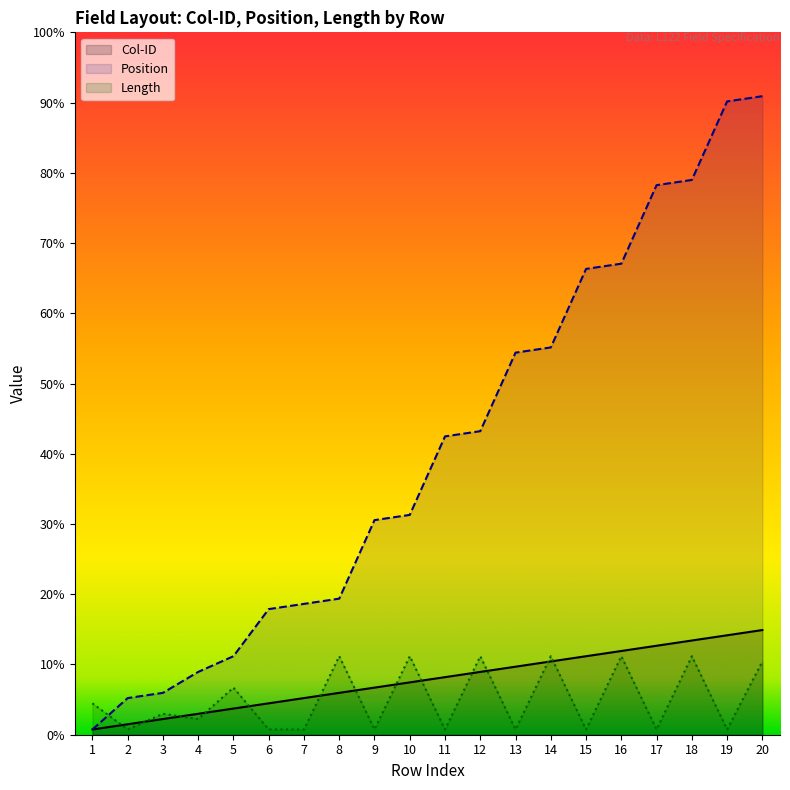

List the labels in order of Length value, smallest first.

2, 6, 7, 9, 11, 13, 15, 17, 19, 4, 3, 1, 5, 20, 8, 10, 12, 14, 16, 18